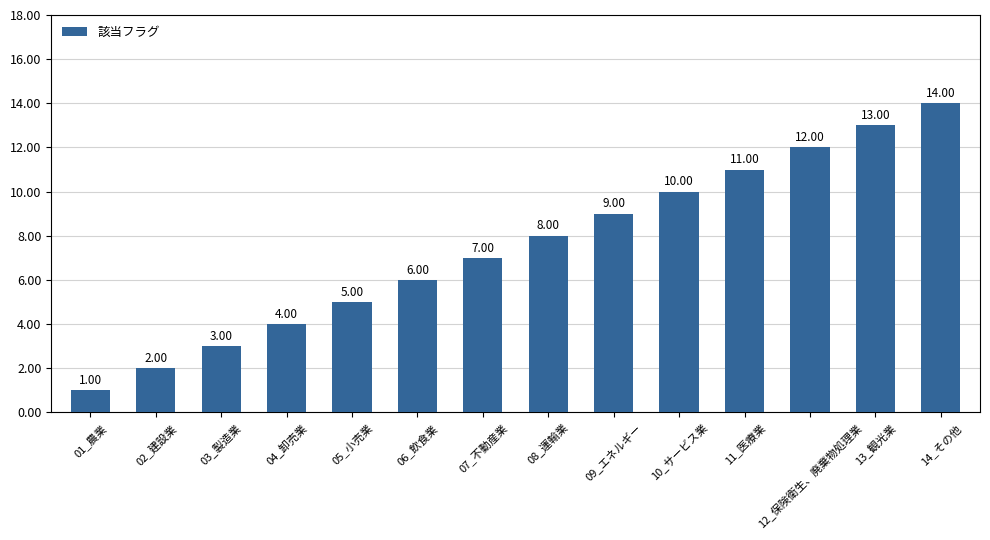

How many values are below 8?

7